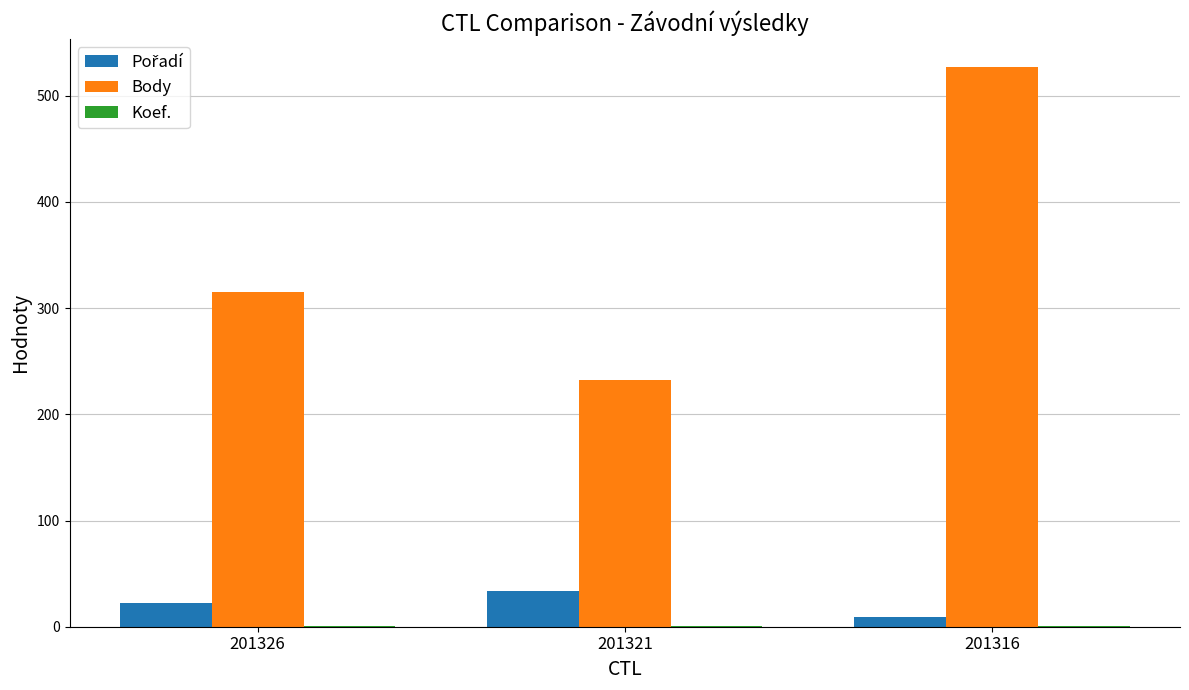

Which label corresponds to the largest value in the chart?

201316